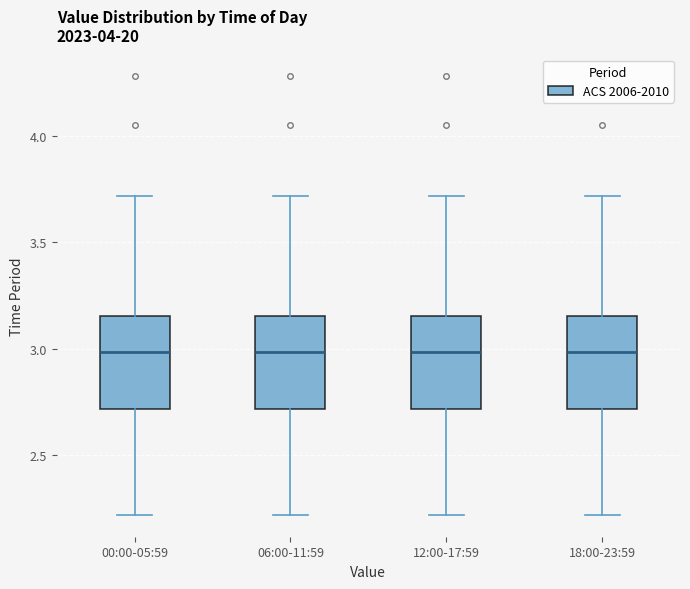

Reading left to right, read every box against the y-axis: the position of its median line, the range the box covers, and the ends of its whiskers. The values are not printed on the chart, so give them approximately, as read against the axis.

00:00-05:59: median 3.00, box 2.70 to 3.15, whiskers 2.20 to 3.70
06:00-11:59: median 3.00, box 2.70 to 3.15, whiskers 2.20 to 3.70
12:00-17:59: median 3.00, box 2.70 to 3.15, whiskers 2.20 to 3.70
18:00-23:59: median 3.00, box 2.70 to 3.15, whiskers 2.20 to 3.70